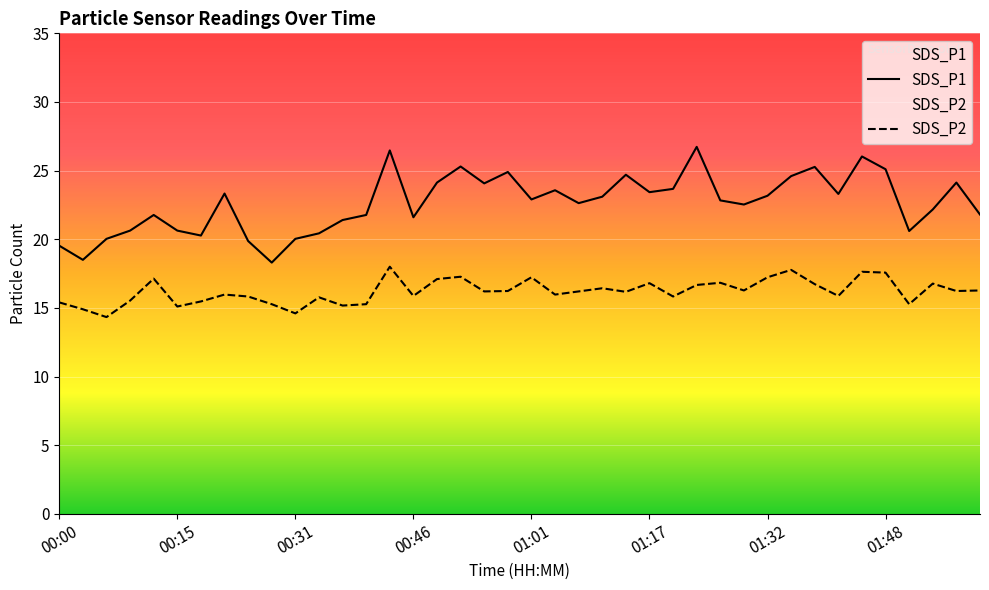

The value of SDS_P1 at 12 is 21.4. True or false?

True